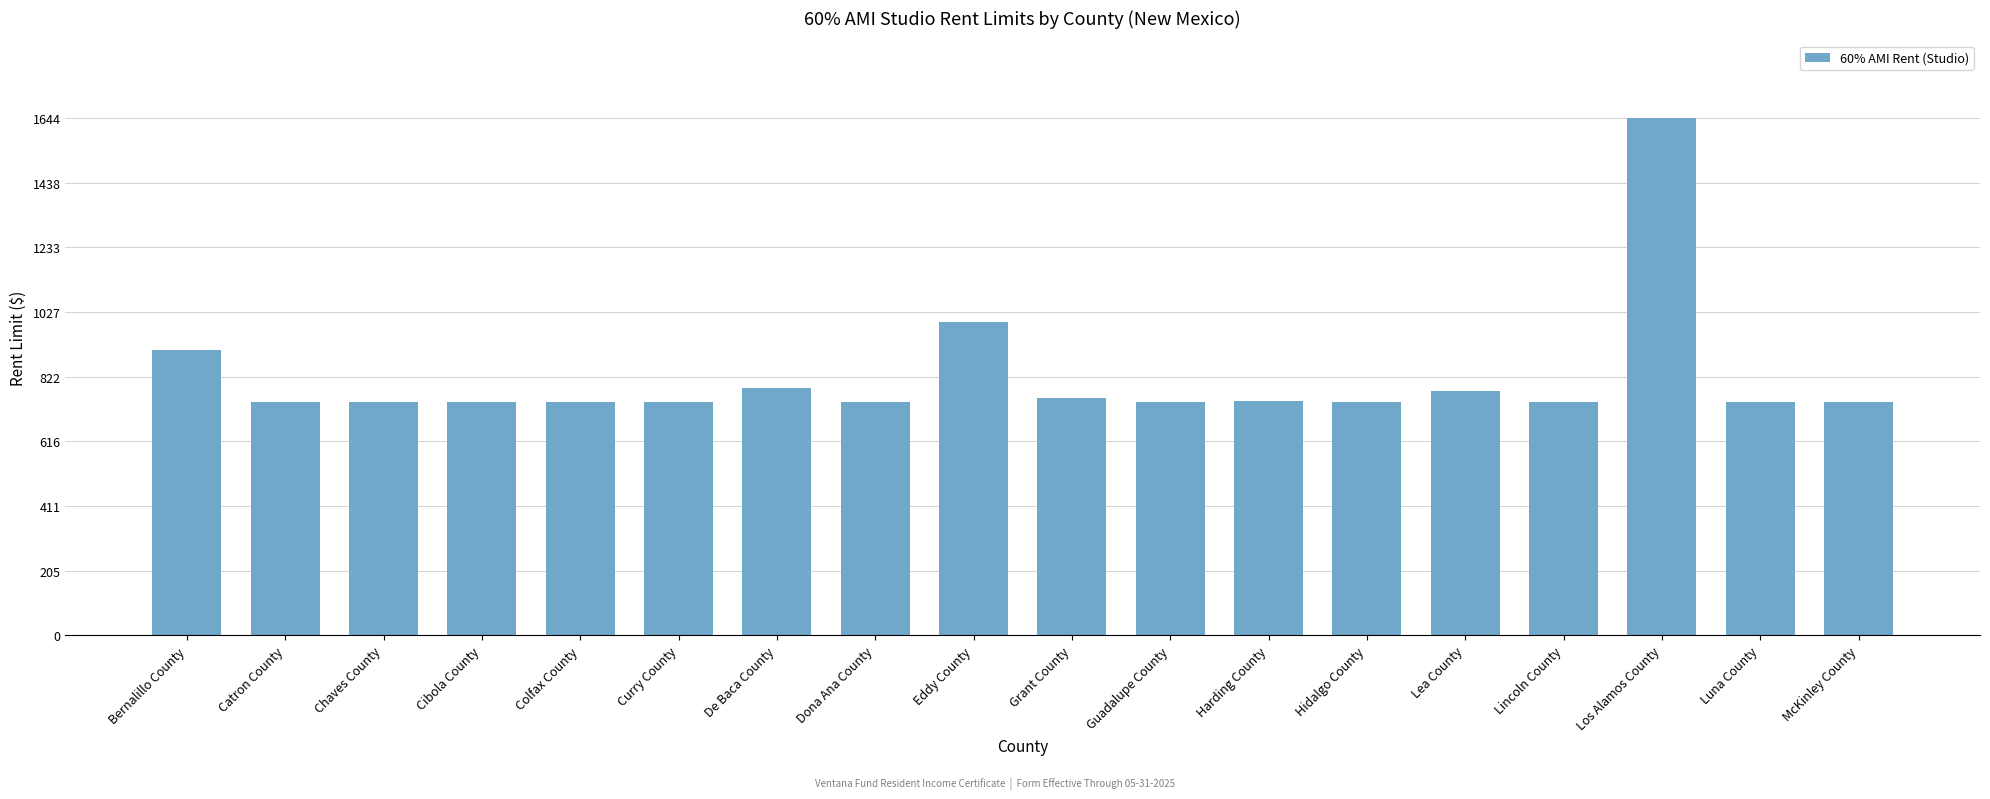

Where is the data nearest to the value 1193?

Eddy County